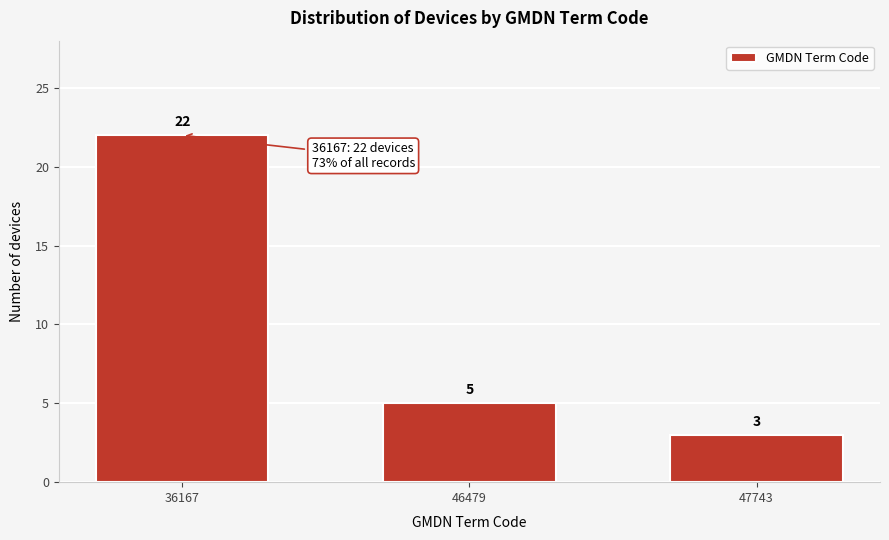

Reading right to left, what are all the values shown in this chart?

47743=3	46479=5	36167=22